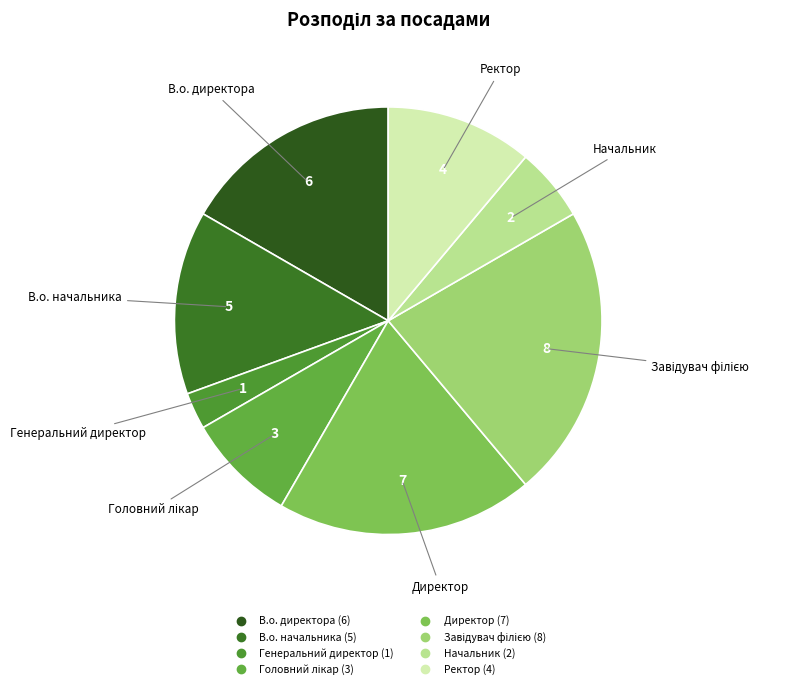

Which slice is the smallest?

Генеральний директор